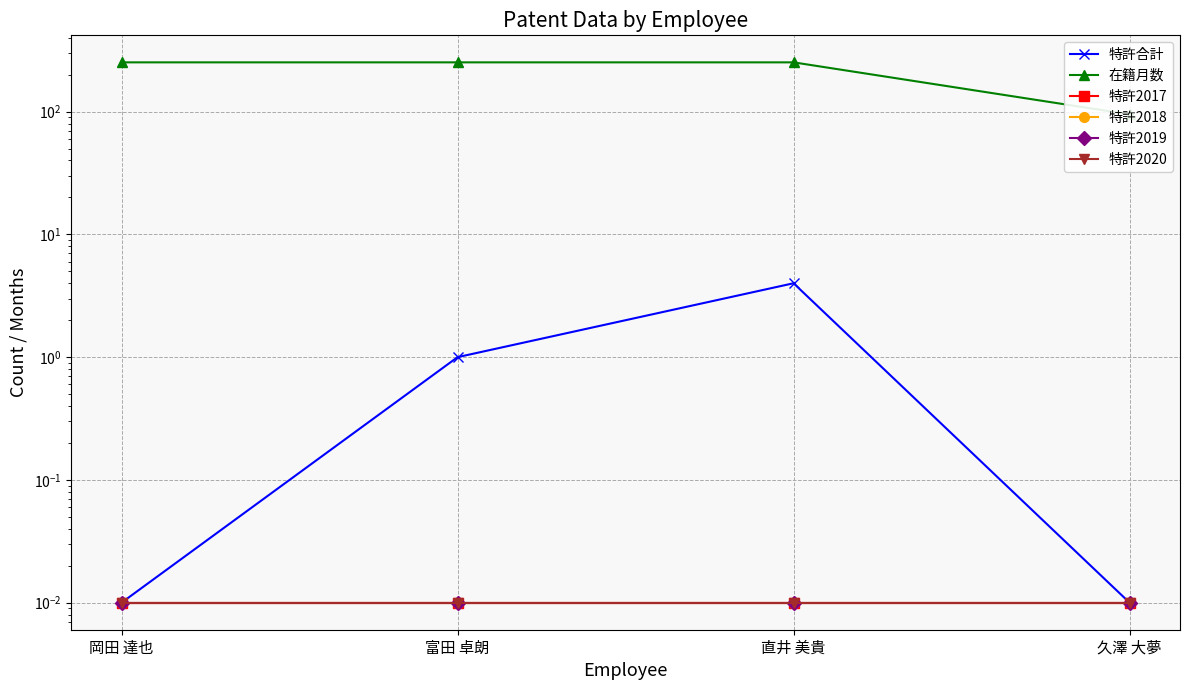

Between 久澤 大夢 and 直井 美貴, which is larger?

直井 美貴